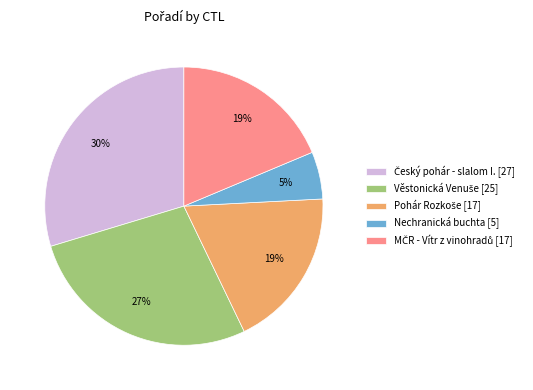

How many segments does this pie chart have?

5